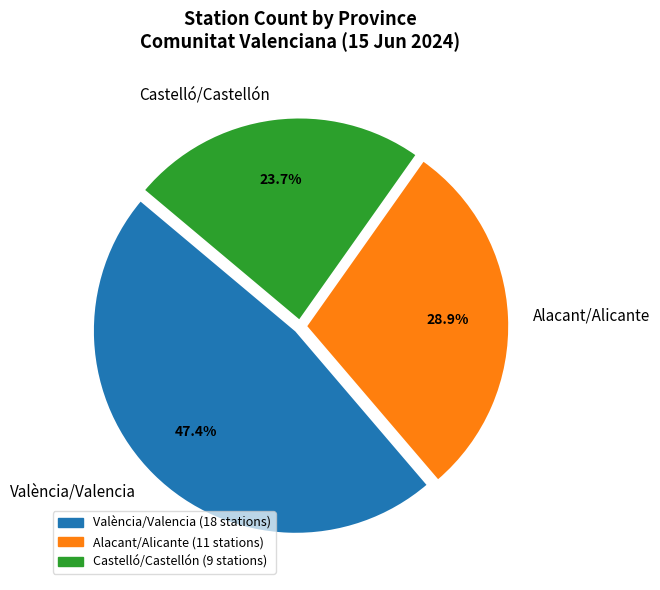

How many slices are in this pie chart?

3